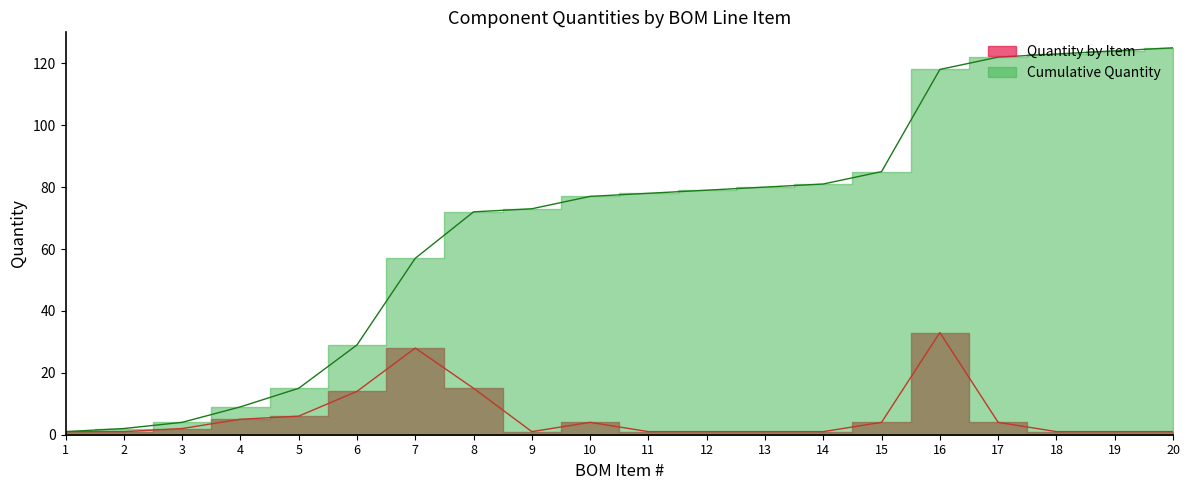

What is the difference between the maximum and minimum values in the Quantity by Item series?

32